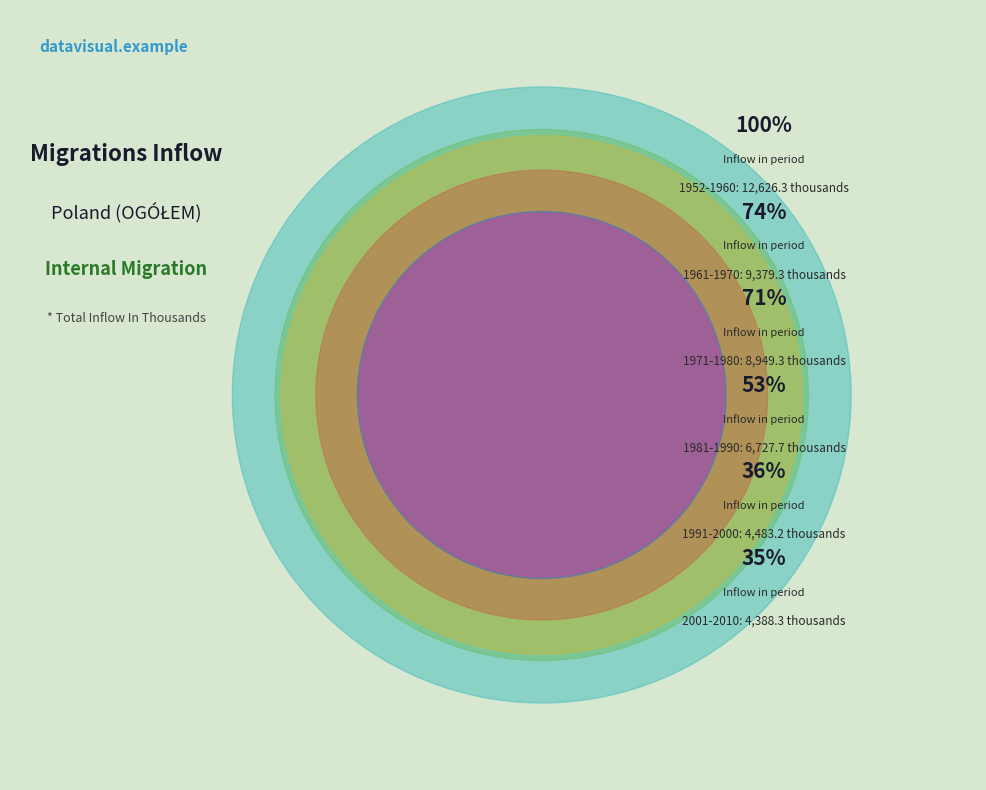

To the nearest percent, what percentage of the pie is 1991-2000?

10%